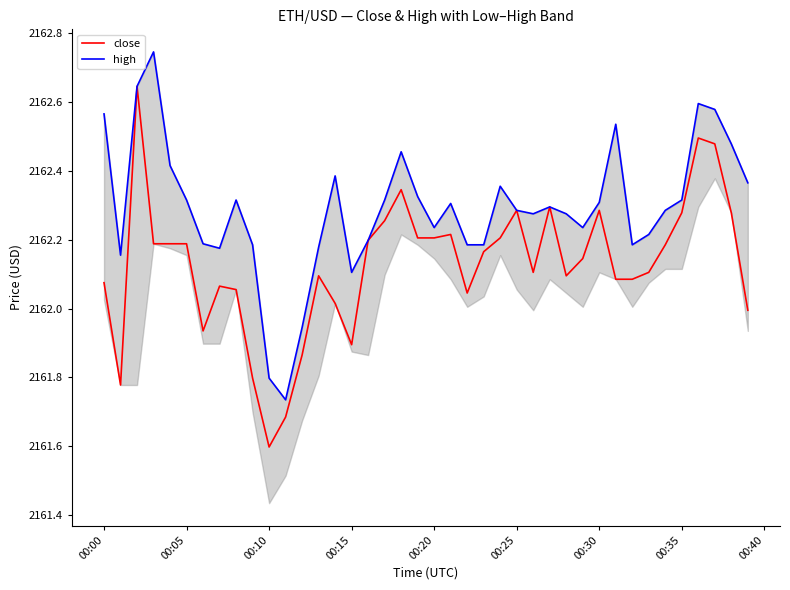

At which label does close reach its minimum?

00:10